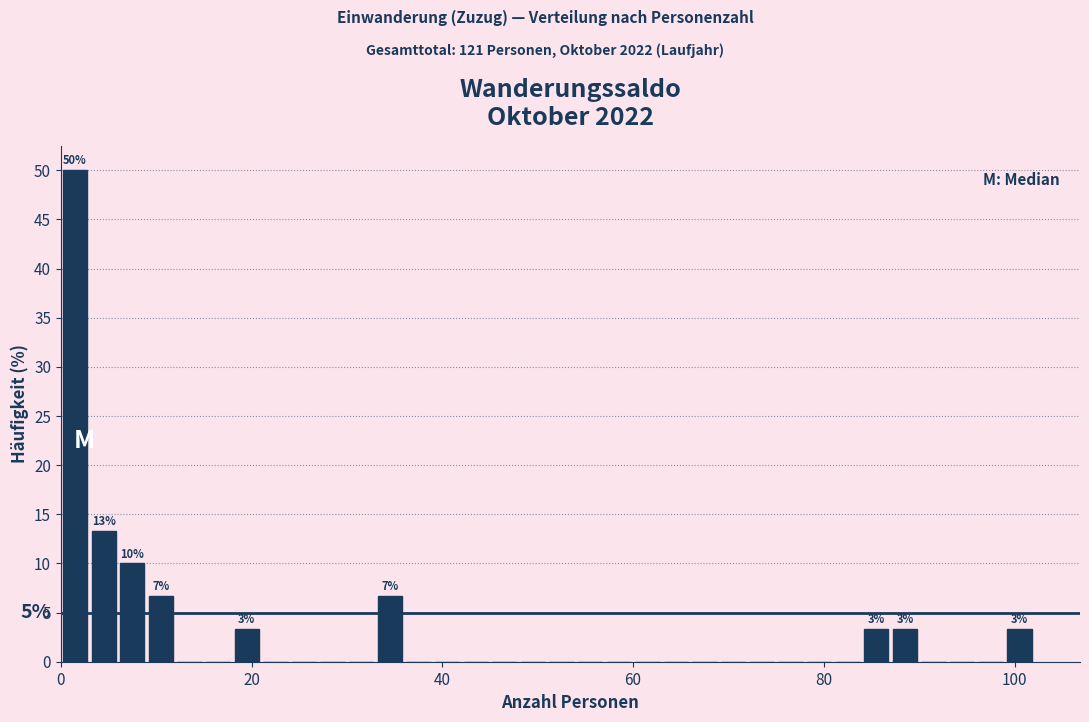

Read against the x-axis, roughly where is the centre of the tallest bar?

2